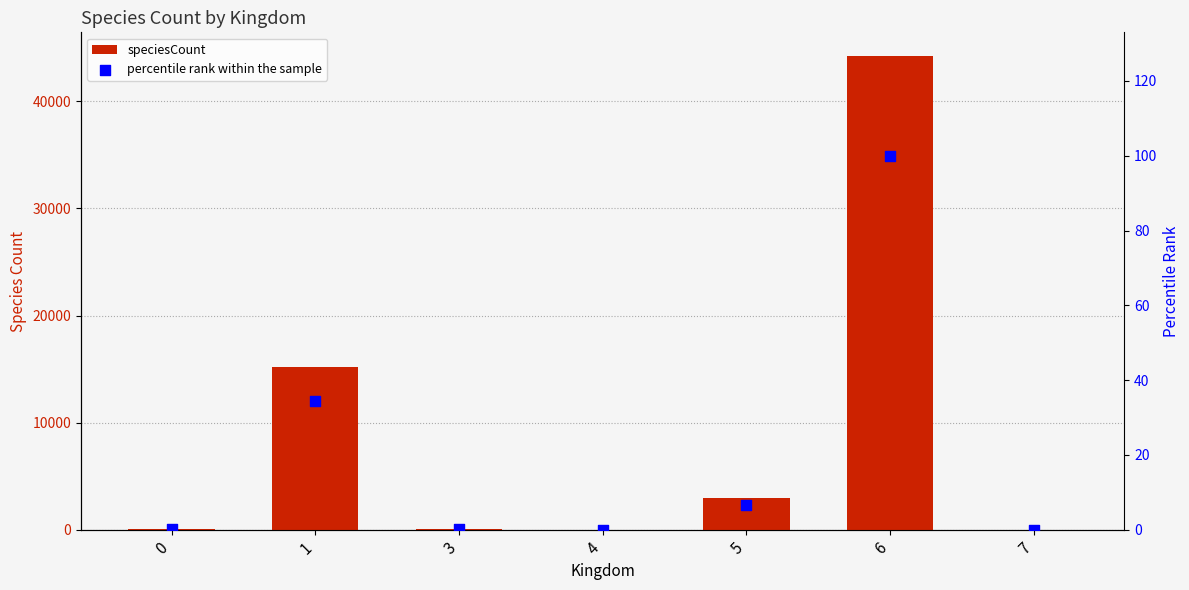

At which category is the sum across all series the highest?

6